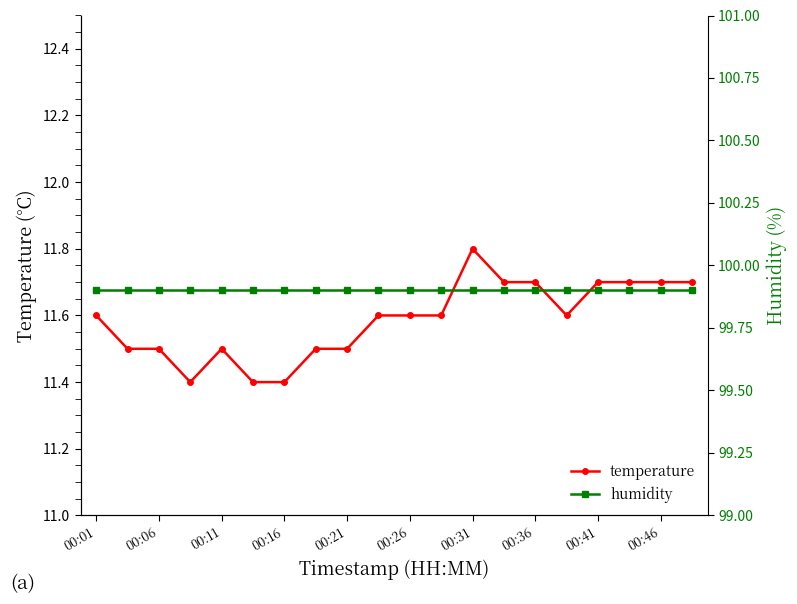

List the series in order of their overall mean, lowest first.

temperature, humidity